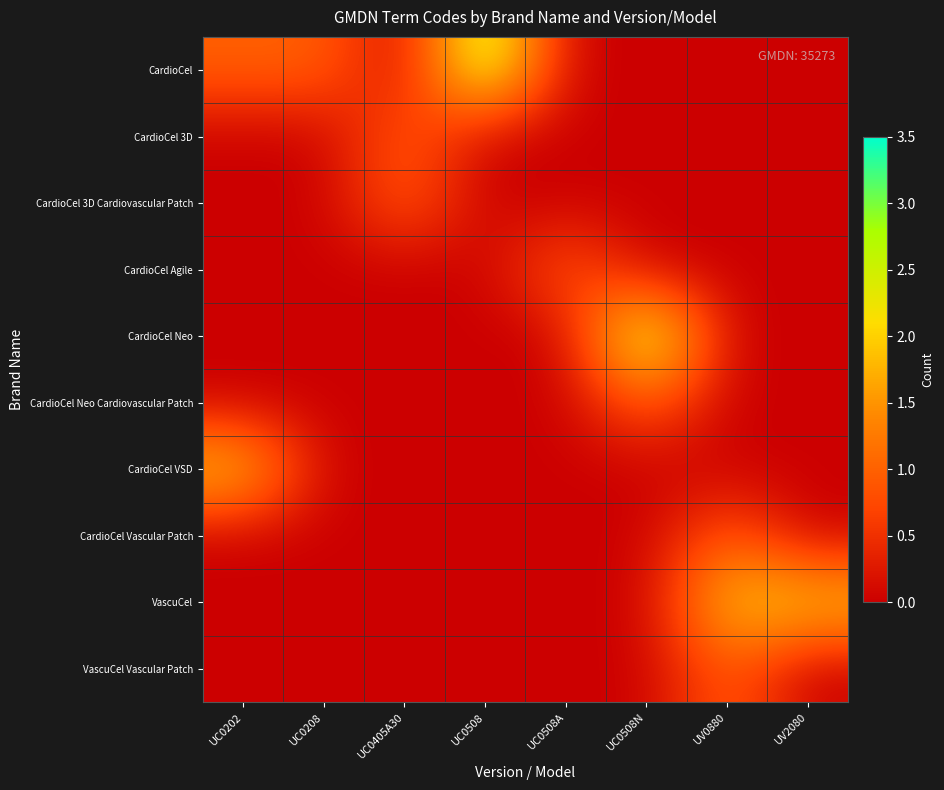

What is the spread (max minus min) of values at UC0508A?

1